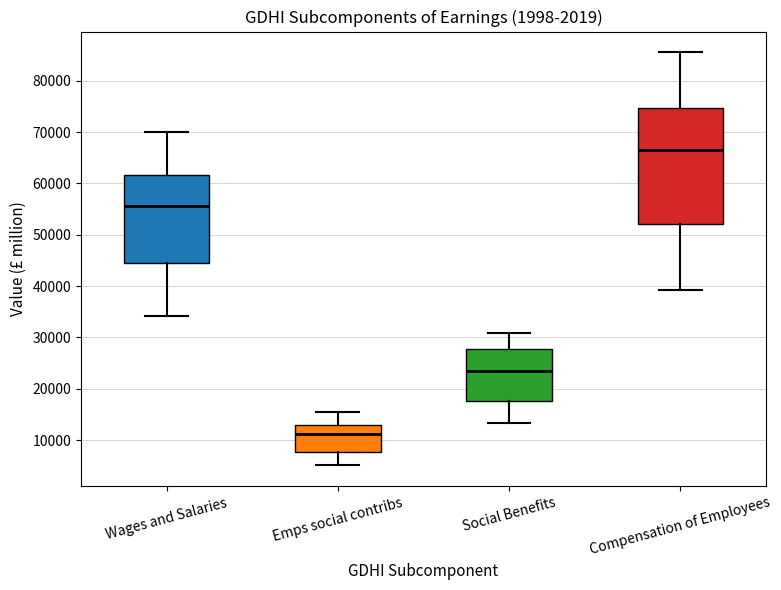

Where is the lower edge of the box for Social Benefits on the y-axis? The values are not printed on the chart, so give them approximately, as read against the axis.

18000